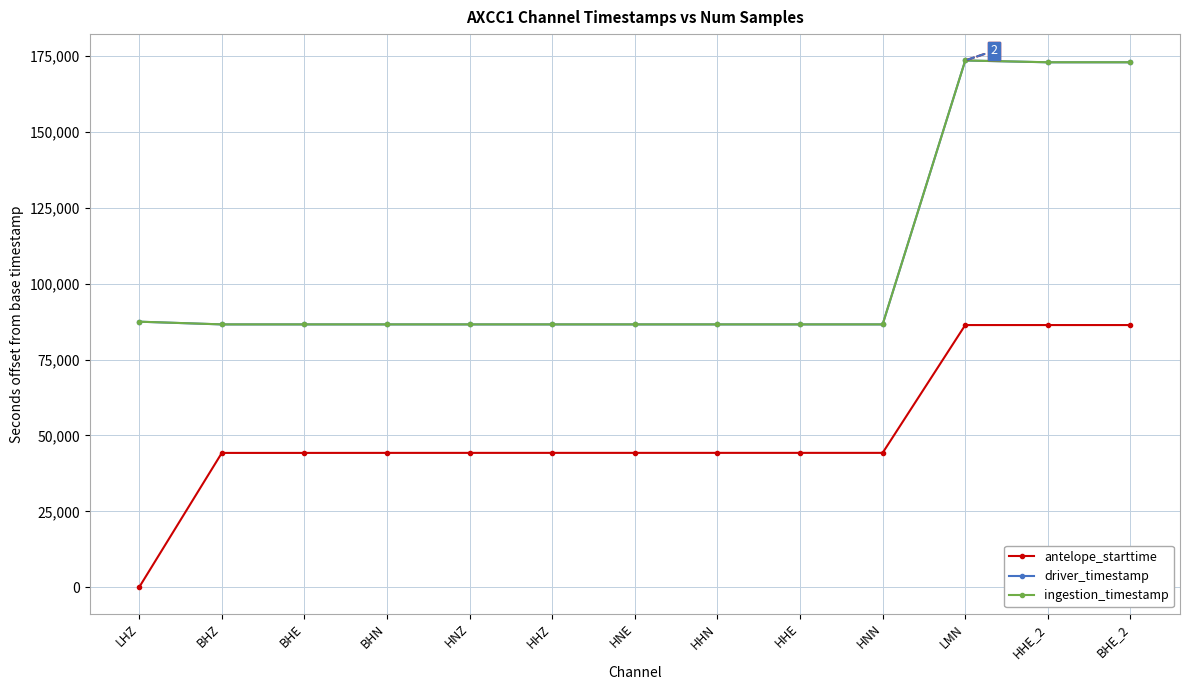

True or false: driver_timestamp and antelope_starttime cross at least once.

False